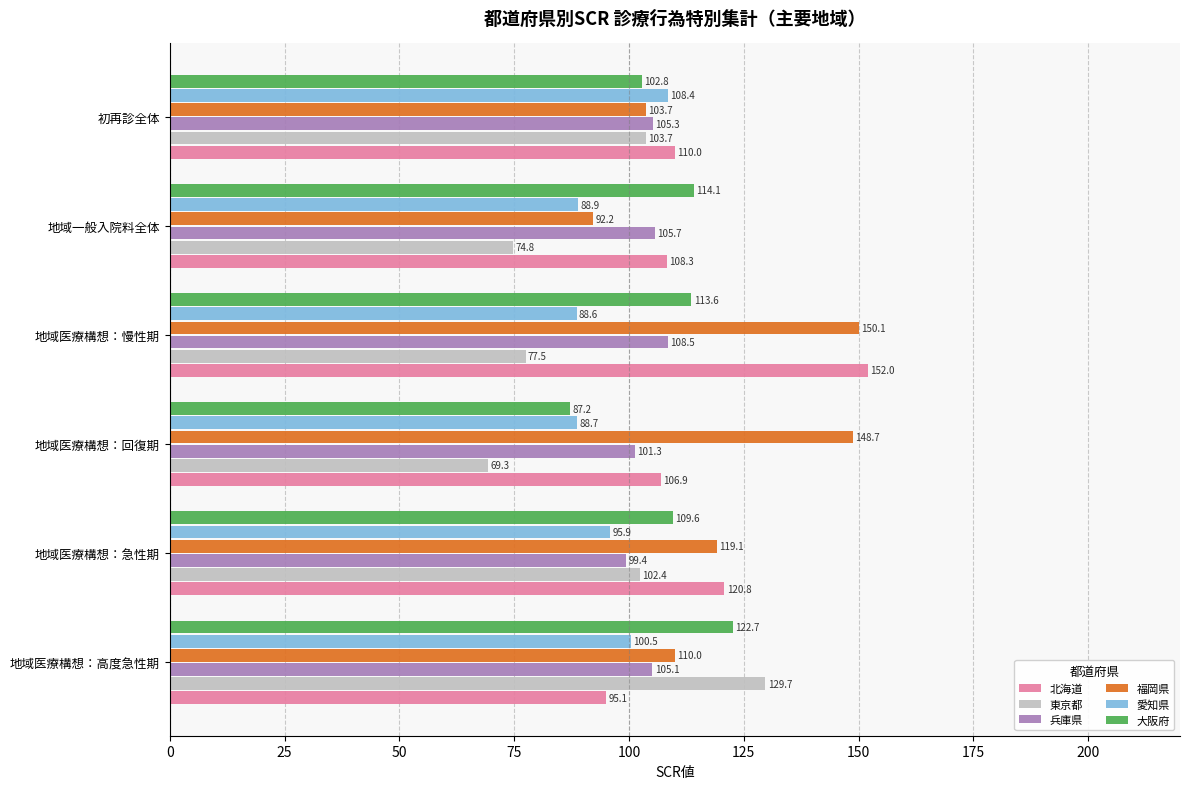

How many values in the 大阪府 series are below 113?

3